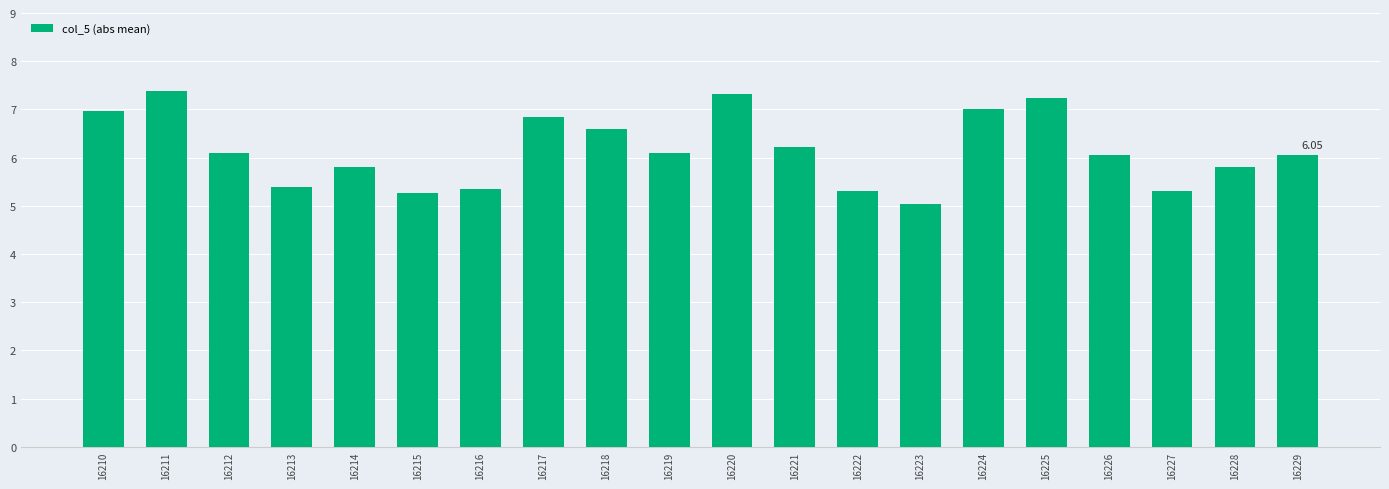

What is the difference between the maximum and minimum values?

2.4